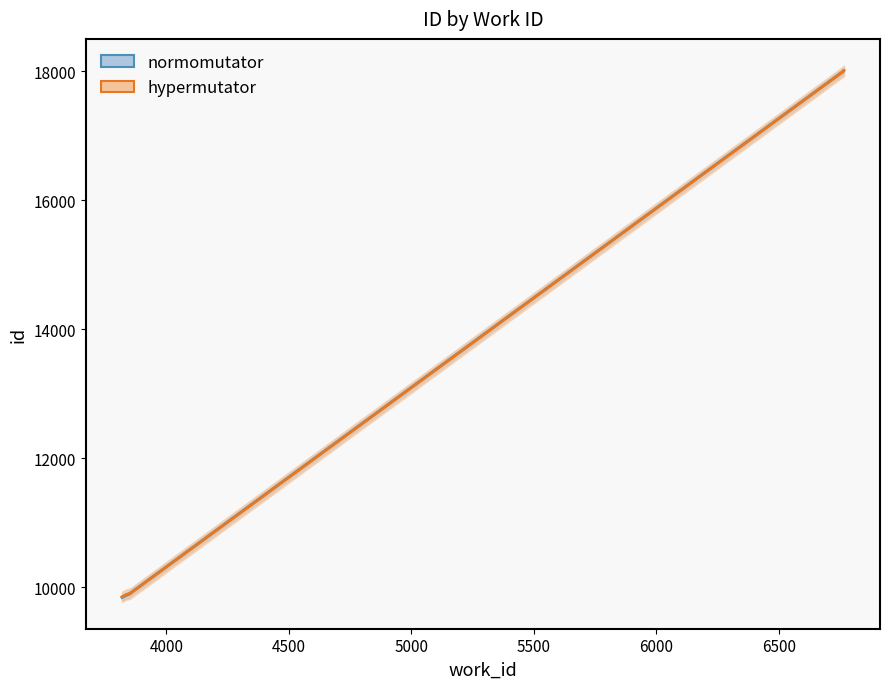

At which category is the sum across all series the highest?

6765